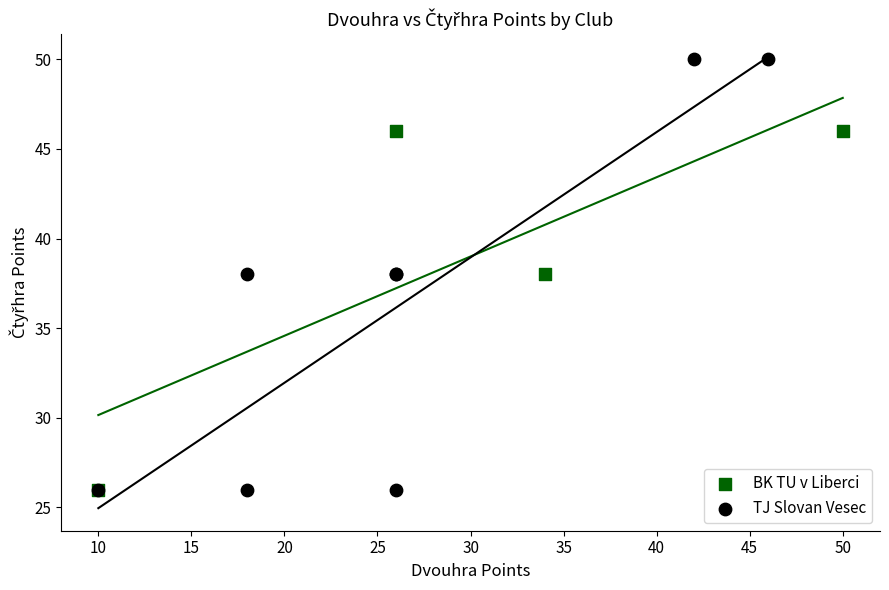

Which series reaches the maximum Y coordinate?

TJ Slovan Vesec